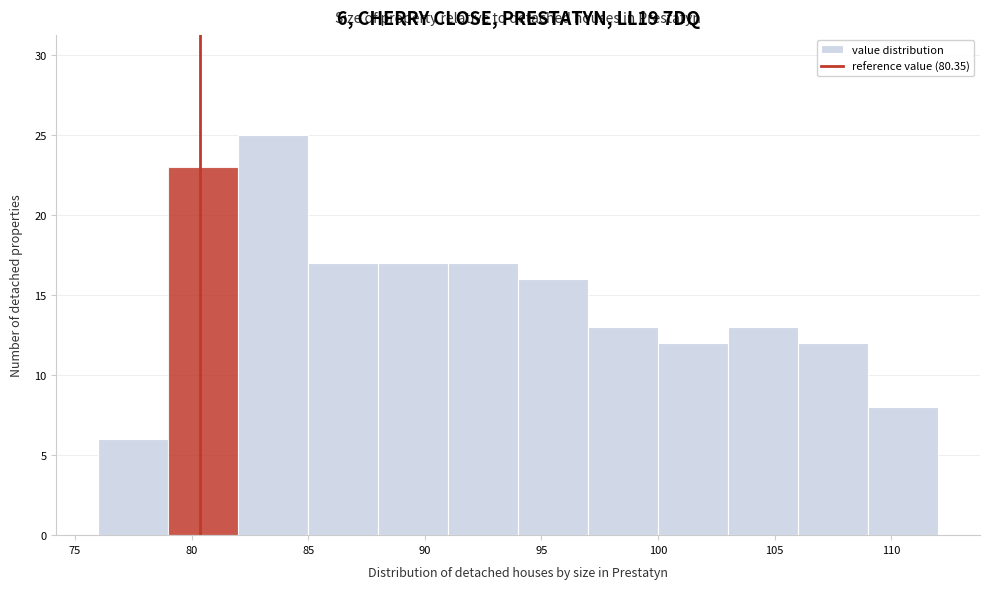

Which range on the x-axis has the tallest bar?

82 to 85